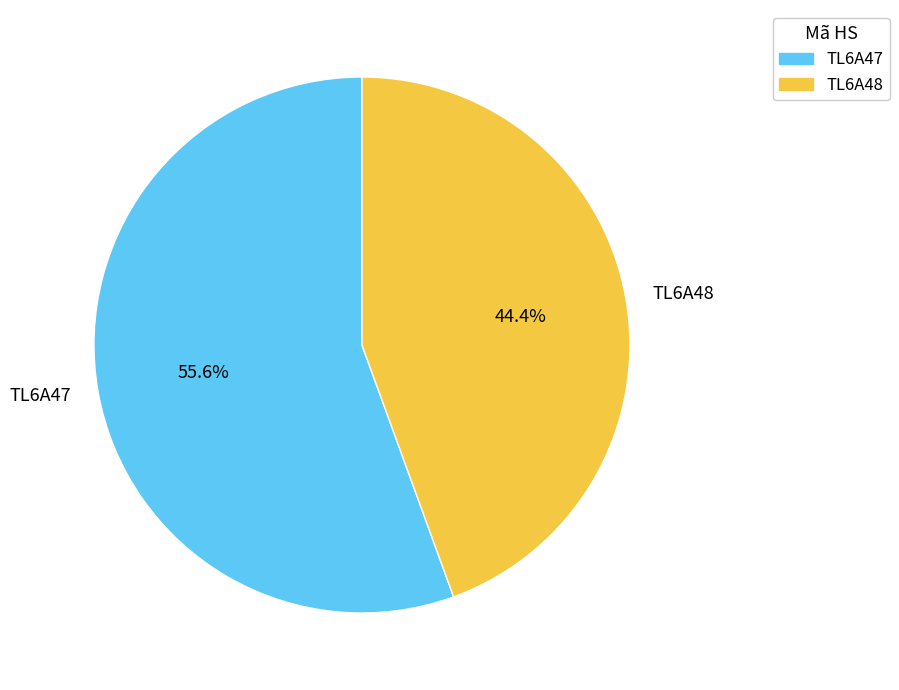

Count the number of slices in the pie.

2